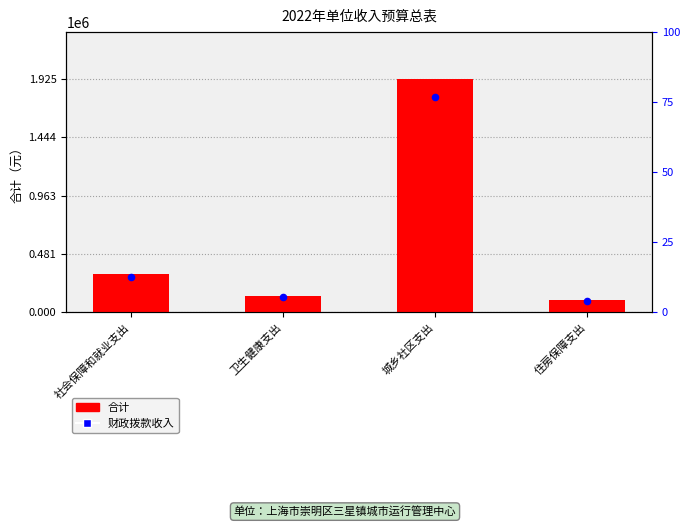

At which category is the sum across all series the highest?

城乡社区支出